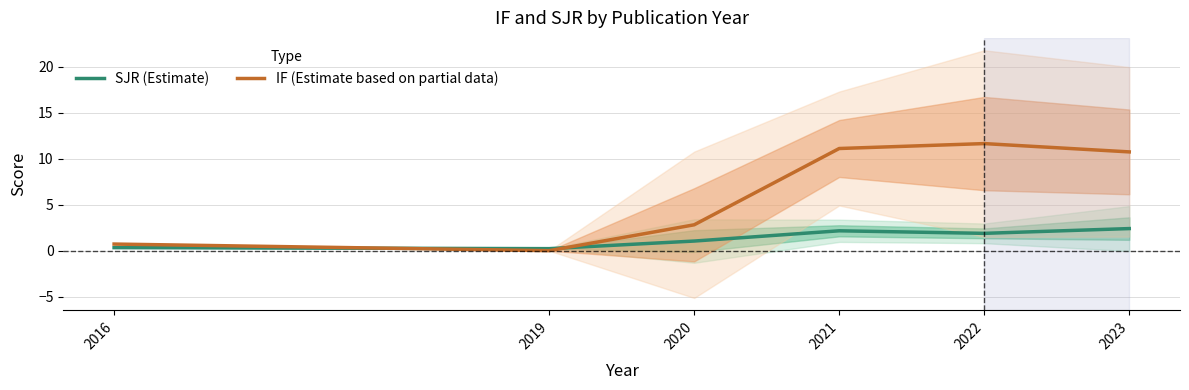

True or false: SJR (Estimate) has a value of 0.3 at 2019.

False